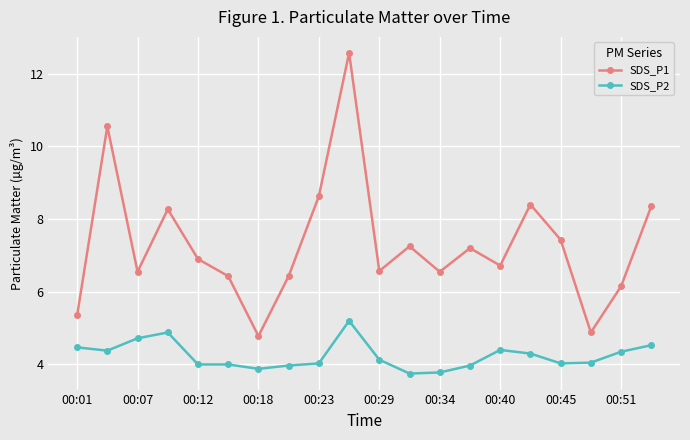

What is the lowest value of the SDS_P2 series?

3.8